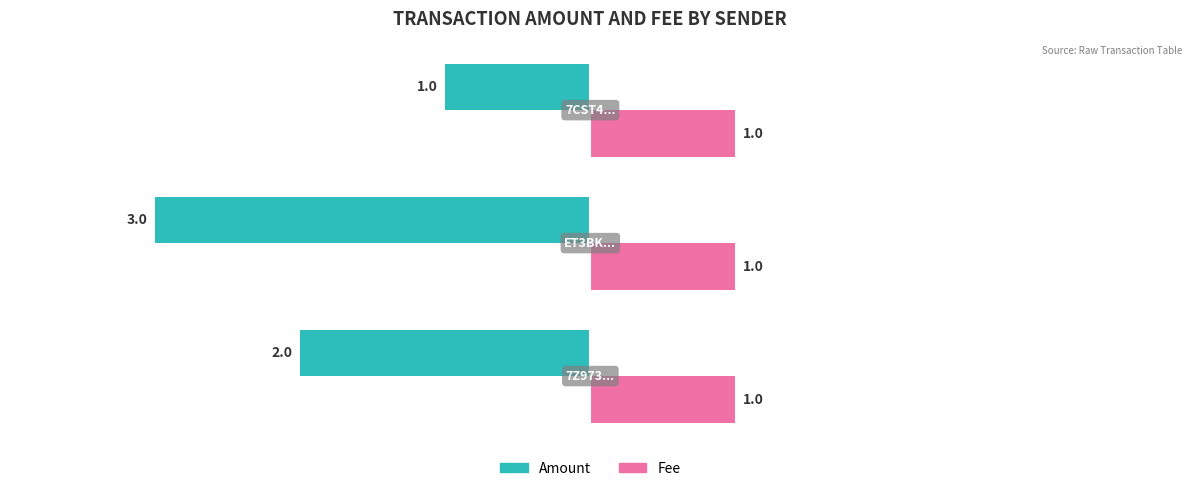

Which series has the largest total across all categories?

Fee